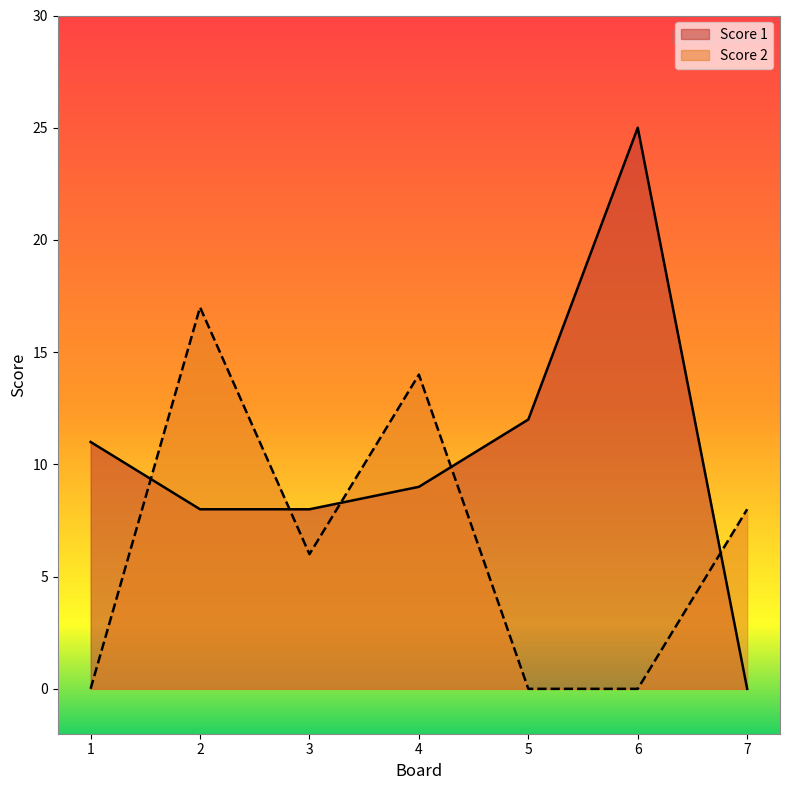

What is the spread (max minus min) of values at 5?

12